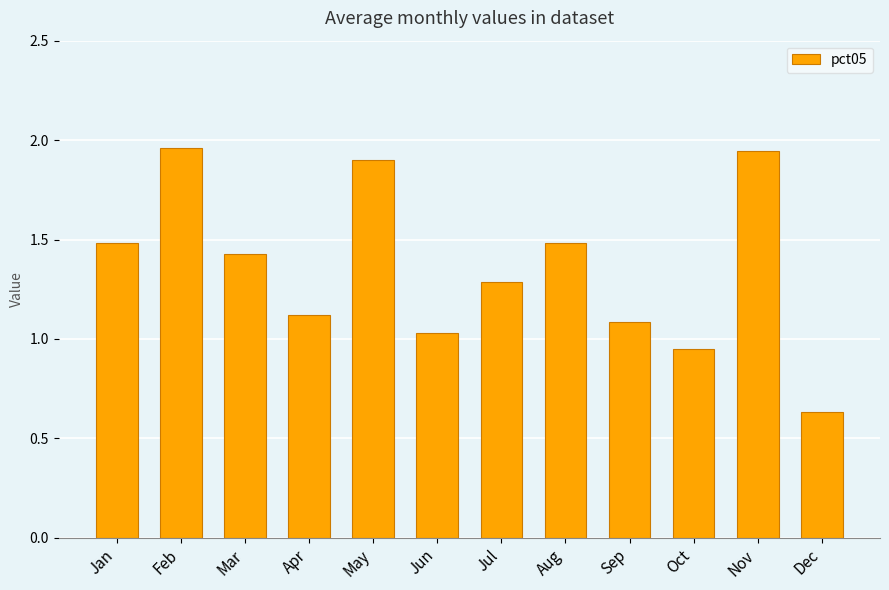

Does the chart contain stacked bars?

No